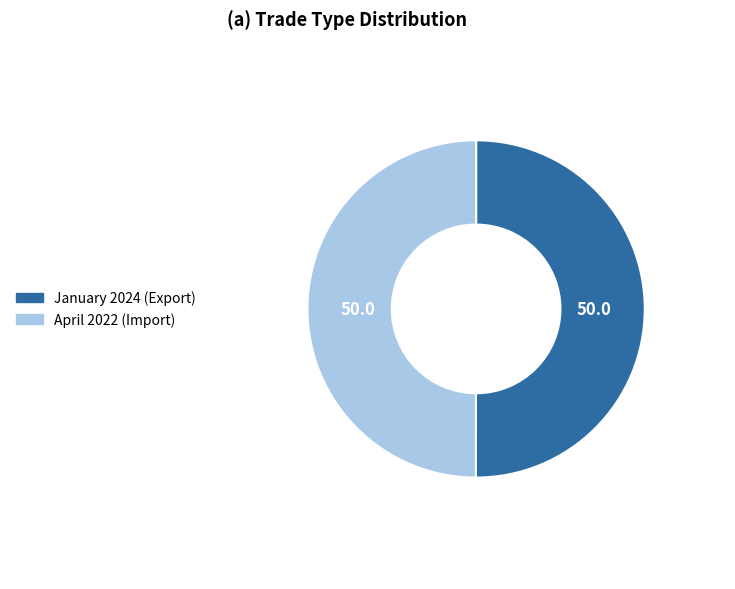

The April 2022 (Import) slice represents 36% of the pie. True or false?

False